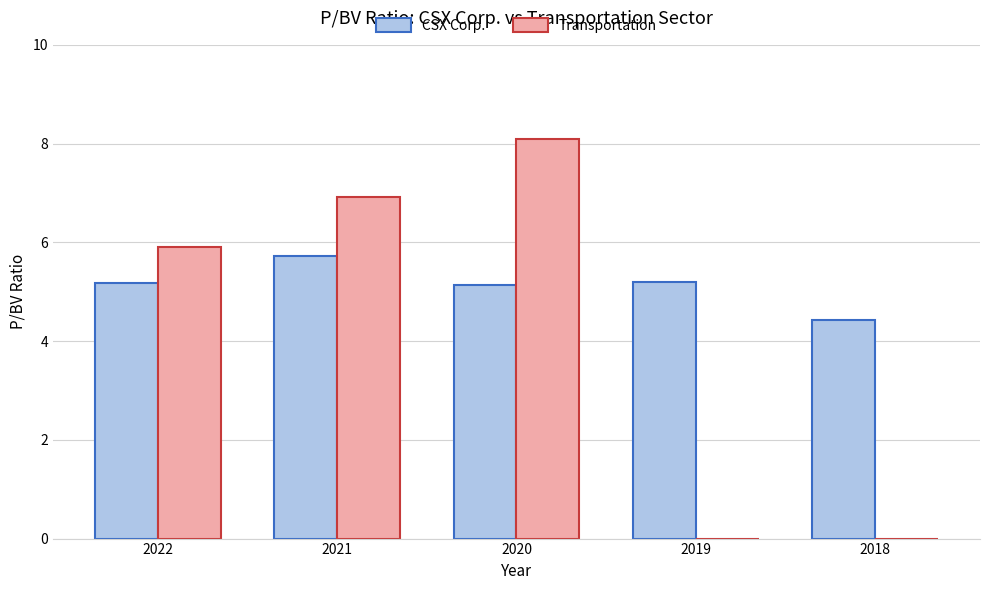

Which series has the largest total across all categories?

CSX Corp.